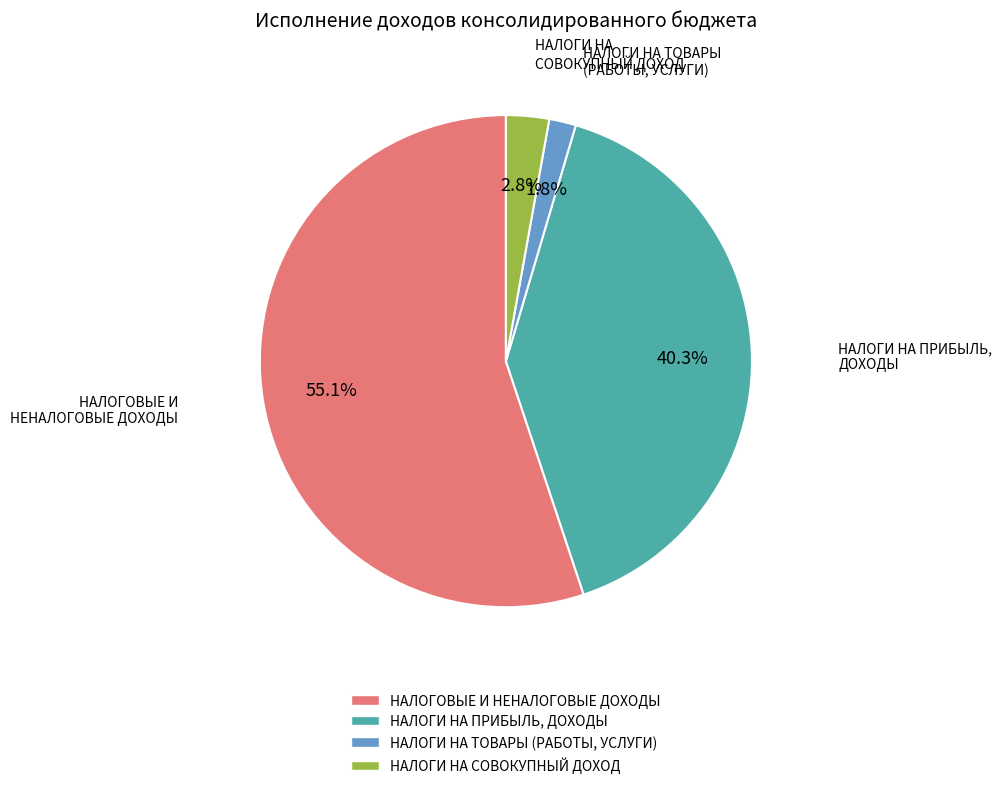

What is the total percentage of НАЛОГИ НА СОВОКУПНЫЙ ДОХОД and НАЛОГИ НА ПРИБЫЛЬ, ДОХОДЫ?

43.1%